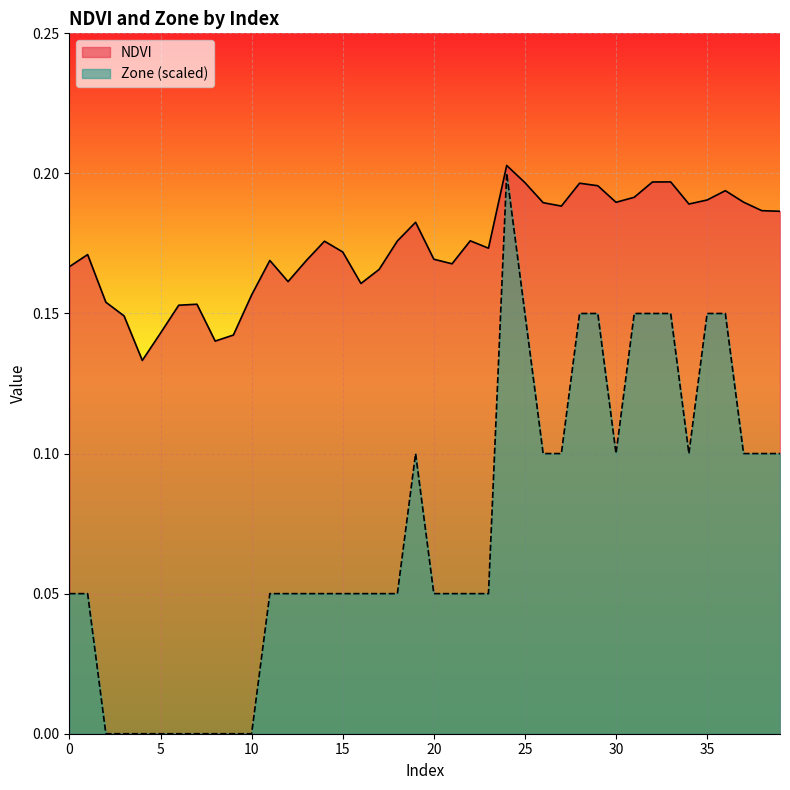

What is the label of the 12th point from the left?

11